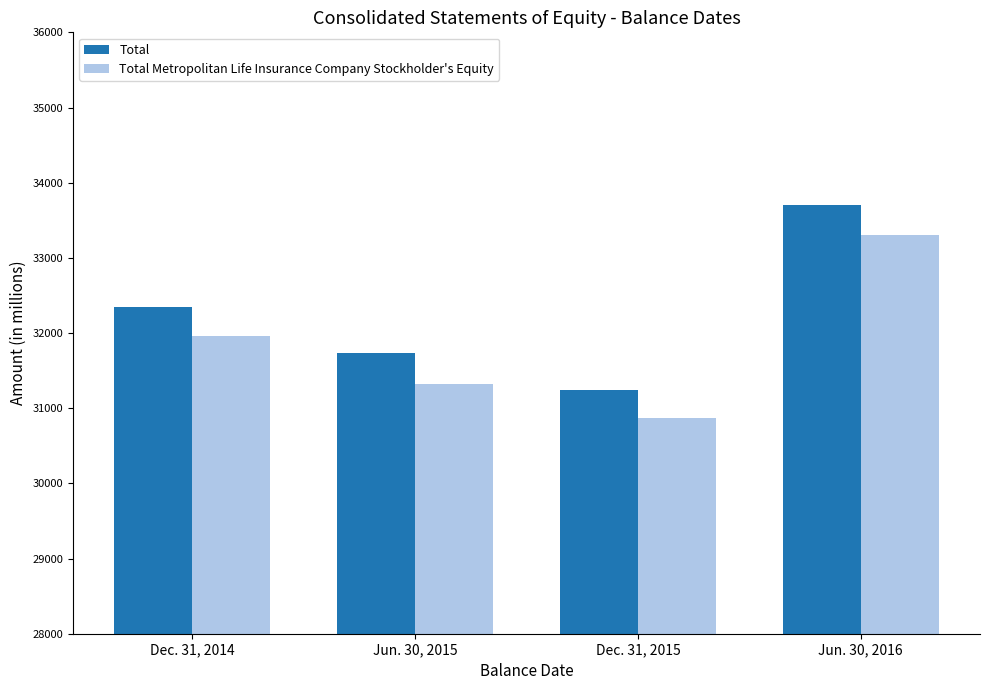

What is the difference between the maximum and minimum values in the Total series?

2453